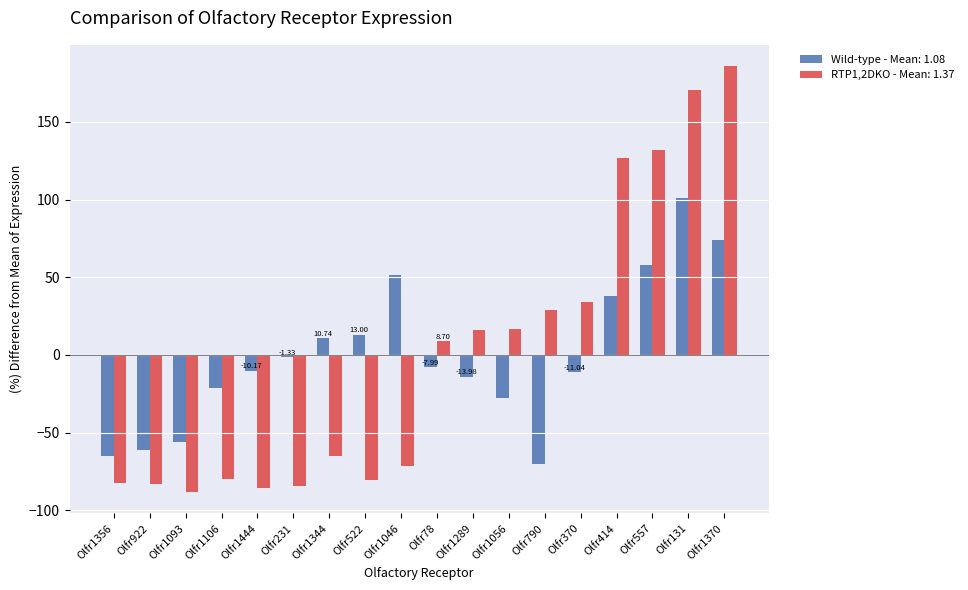

Which series has the widest spread of values?

RTP1,2DKO - Mean: 1.37